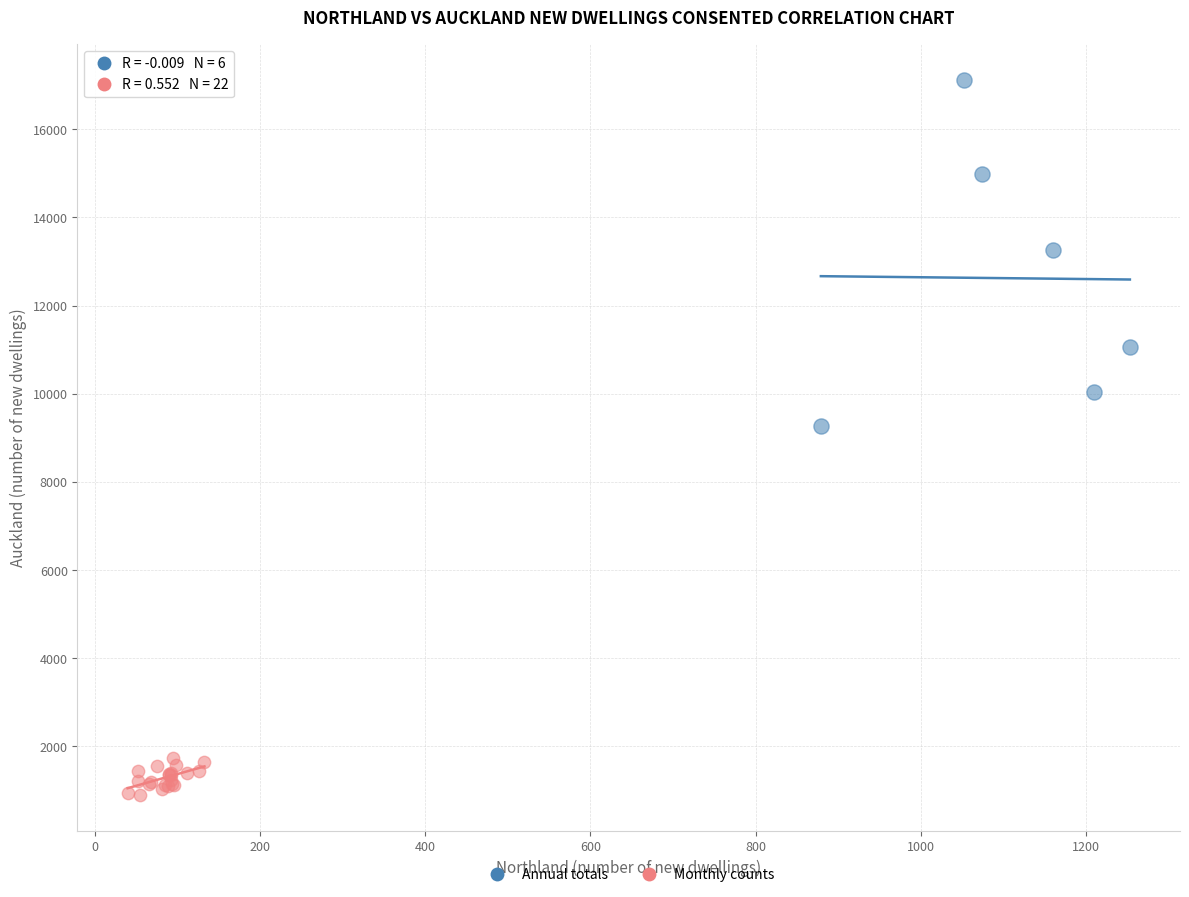

Which series reaches the maximum Y coordinate?

Annual totals